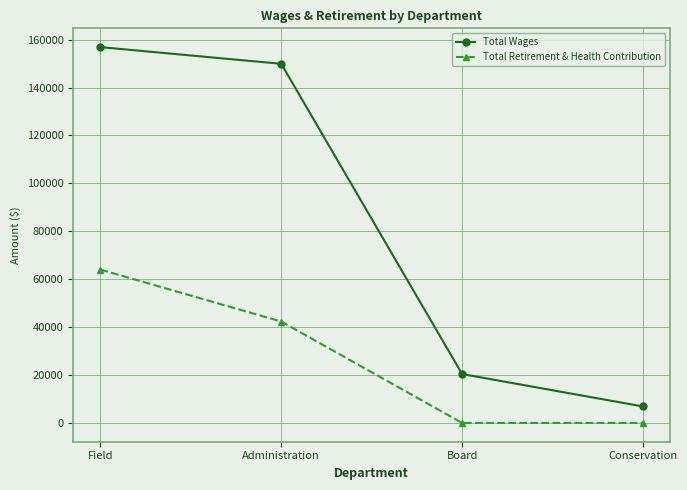

What is the difference between the maximum and minimum values in the Total Wages series?

149982